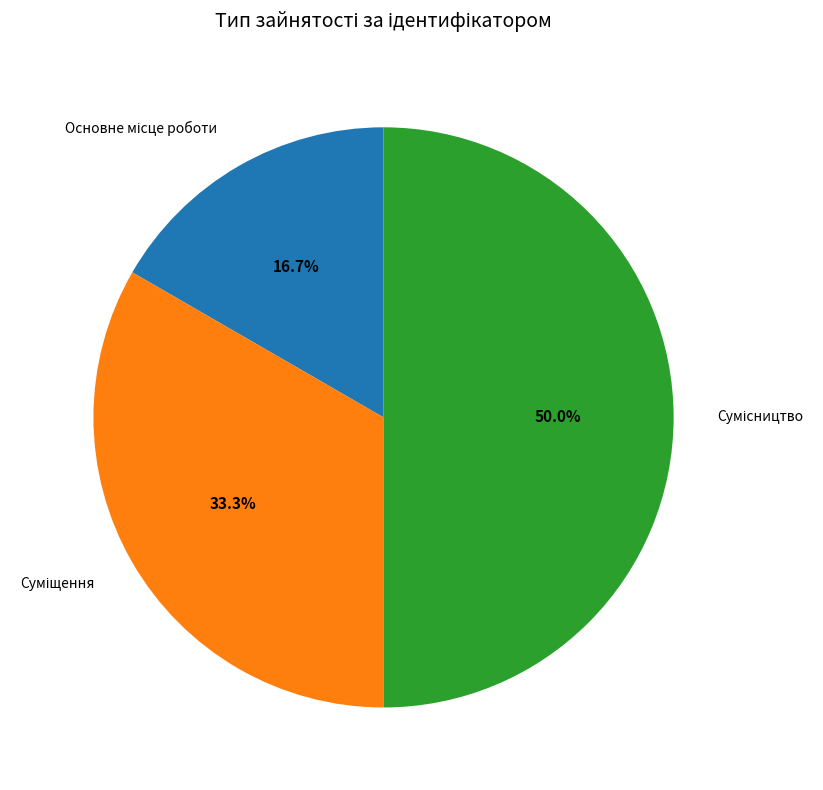

How many segments does this pie chart have?

3